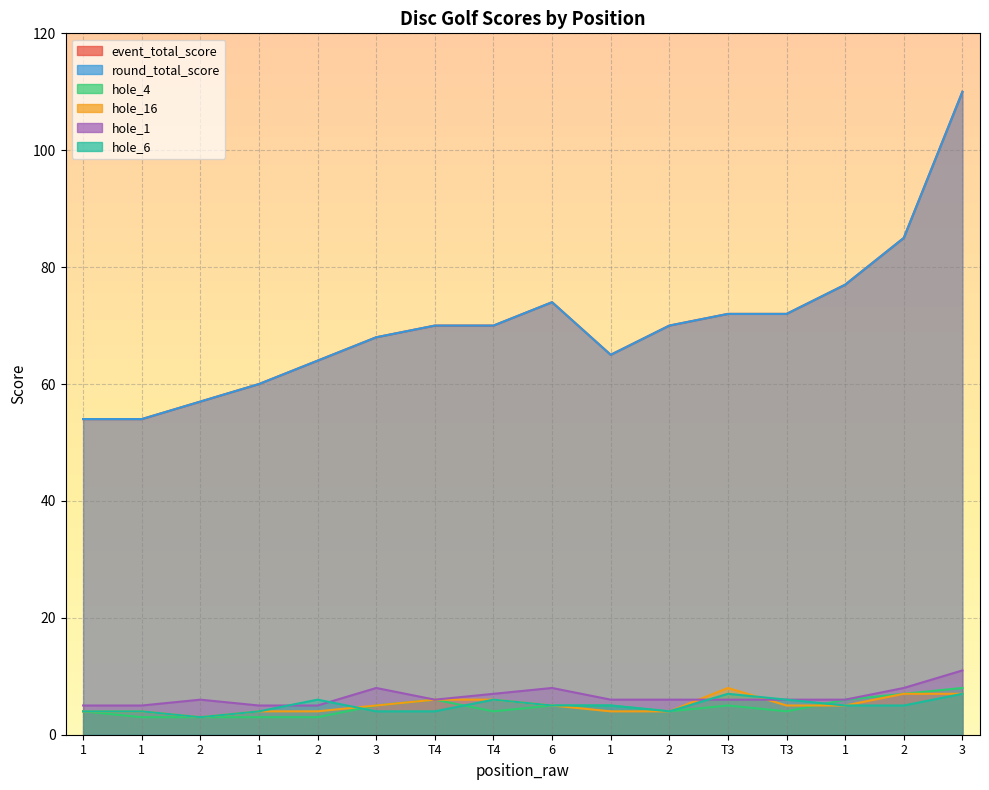

How many intersections are there between hole_6 and hole_16?

2